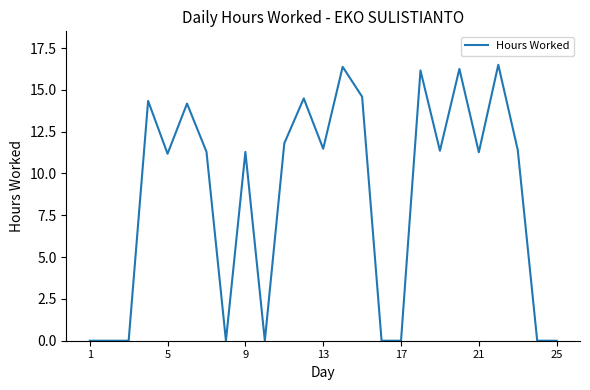

What is the greatest value displayed?

16.5